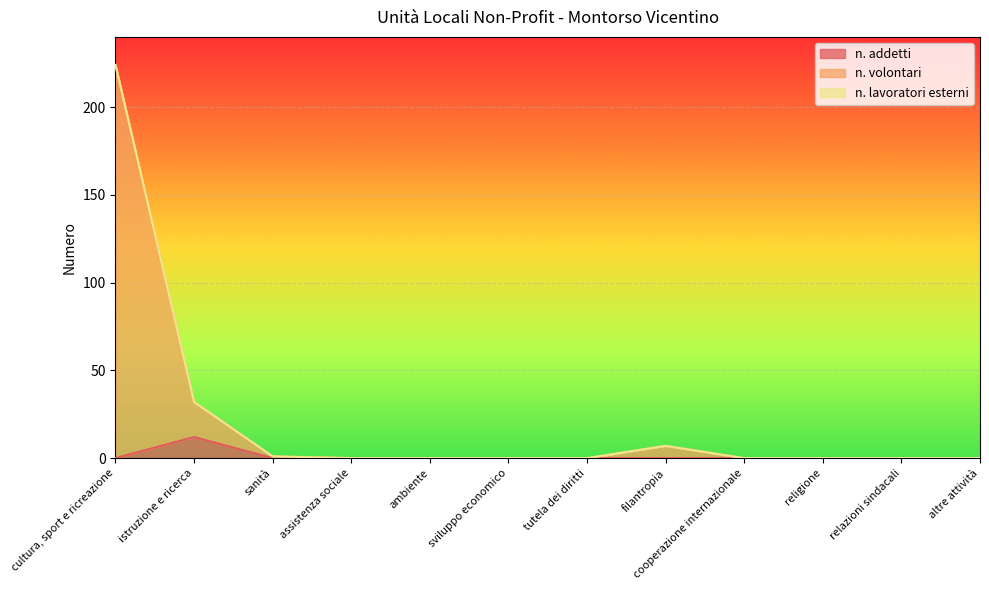

What is the spread (max minus min) of values at cultura, sport e ricreazione?

224